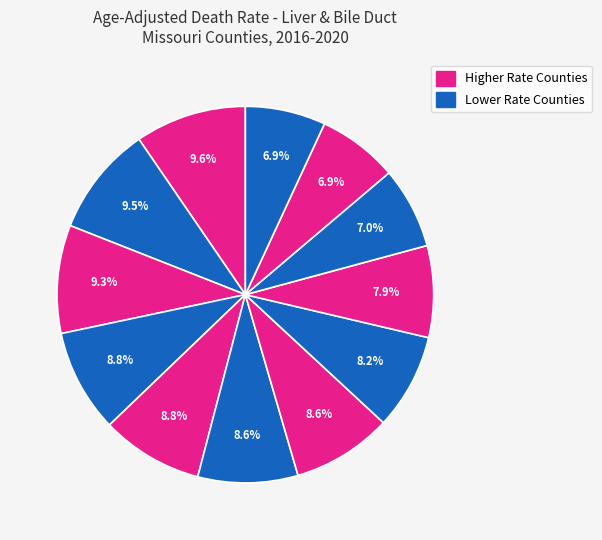

Is there any slice that represents more than half of the pie?

No